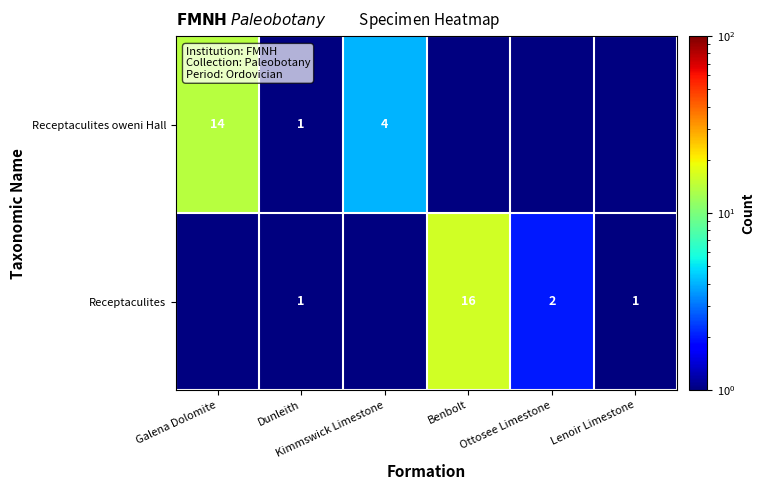

Is it true that Receptaculites oweni Hall equals 0.6 at Dunleith?

False